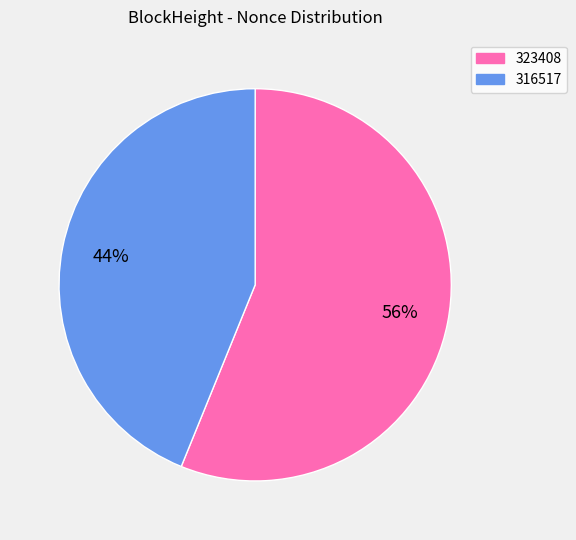

What percentage is the 316517 slice, to the nearest percent?

44%